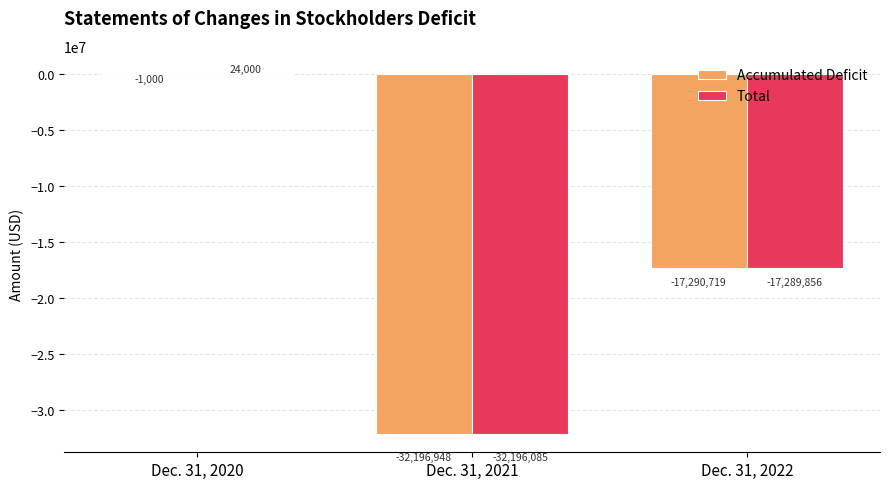

What is the approximate value of Accumulated Deficit at Dec. 31, 2022?

-17290719